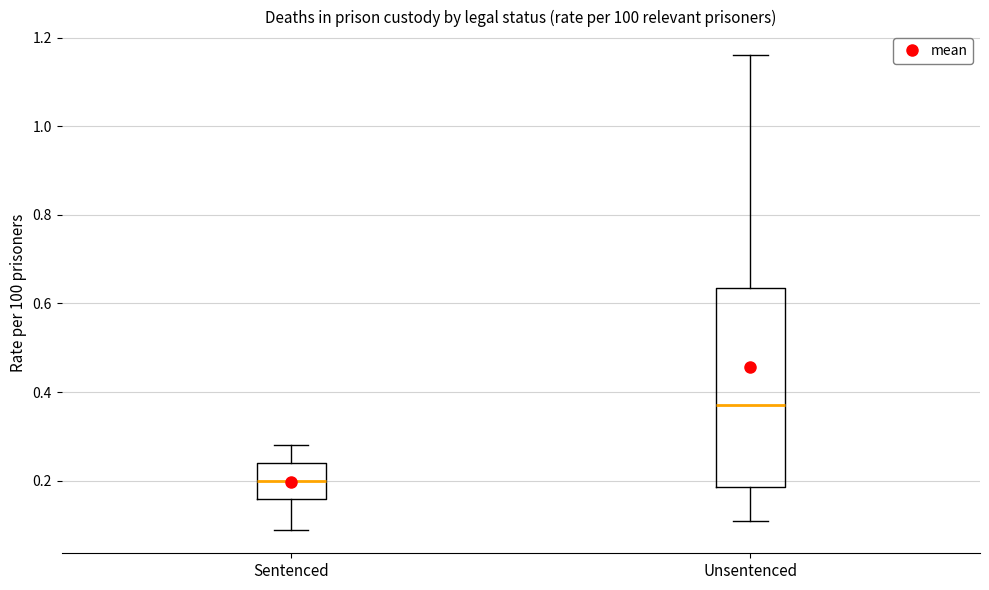

Reading left to right, transcribe this box plot: for each box, give where its median line is, the range the box spans, and where its two whiskers end, as read against the y-axis. The values are not printed on the chart, so give them approximately, as read against the axis.

Sentenced: median 0.20, box 0.16 to 0.24, whiskers 0.10 to 0.28
Unsentenced: median 0.38, box 0.18 to 0.64, whiskers 0.12 to 1.16